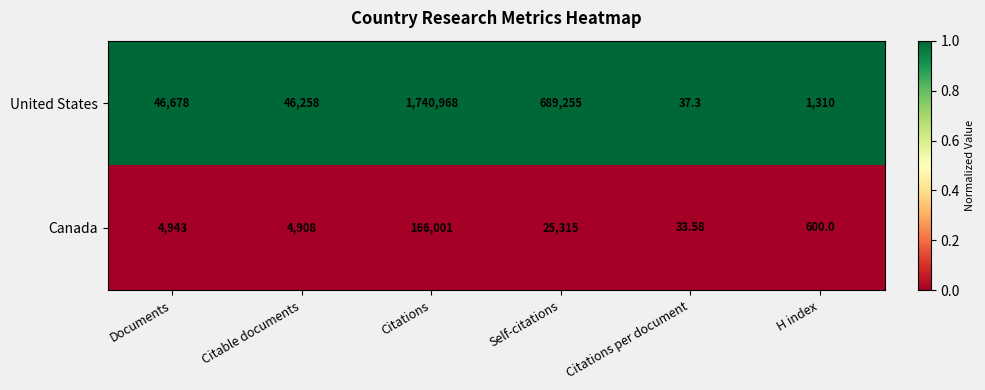

Which series has the largest total across all categories?

United States